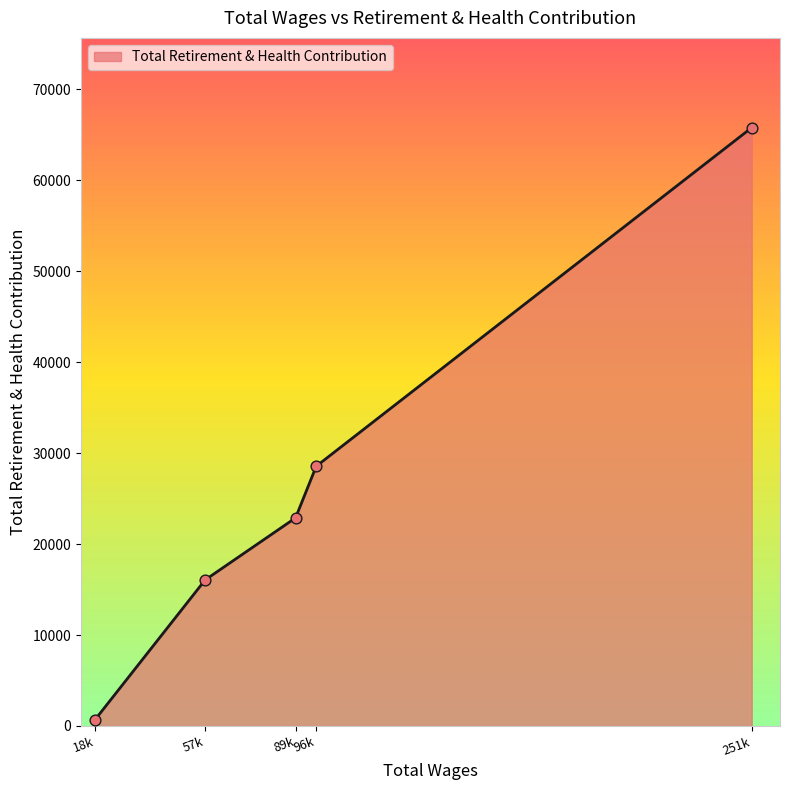

Approximately how many times larger is the value at 96k compared to 251k?

0.4